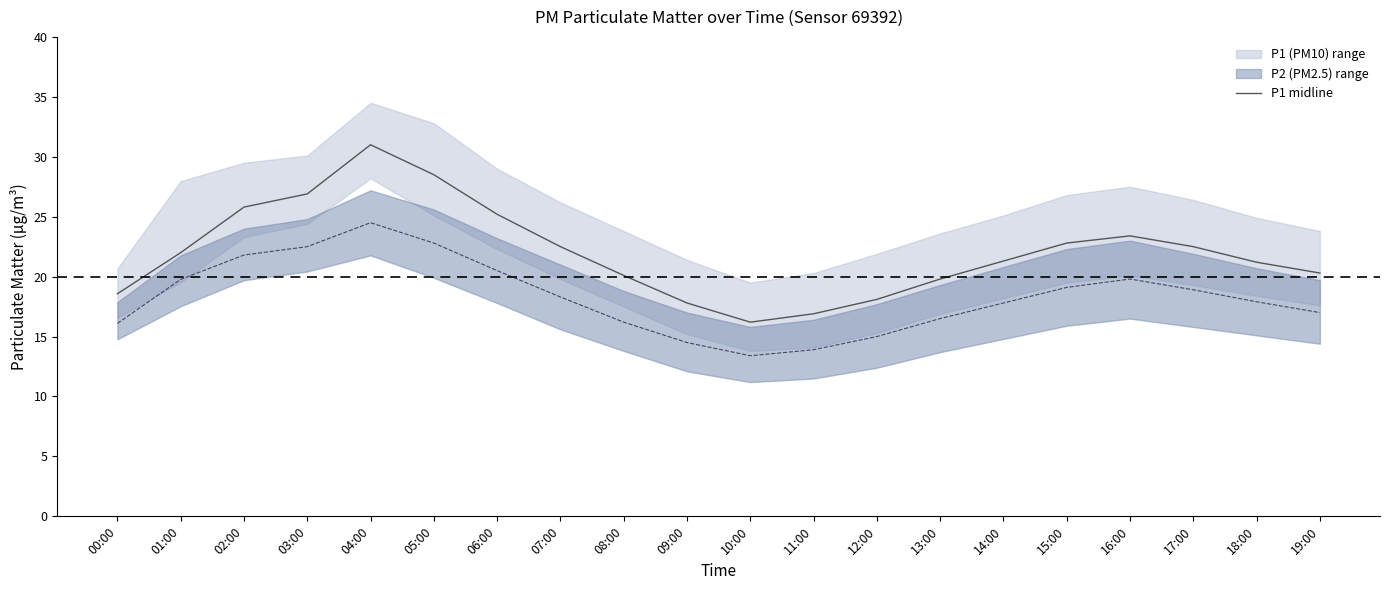

Rank the categories by value from highest to lowest.

04:00, 05:00, 03:00, 02:00, 06:00, 16:00, 15:00, 07:00, 17:00, 01:00, 14:00, 18:00, 19:00, 08:00, 13:00, 00:00, 12:00, 09:00, 11:00, 10:00